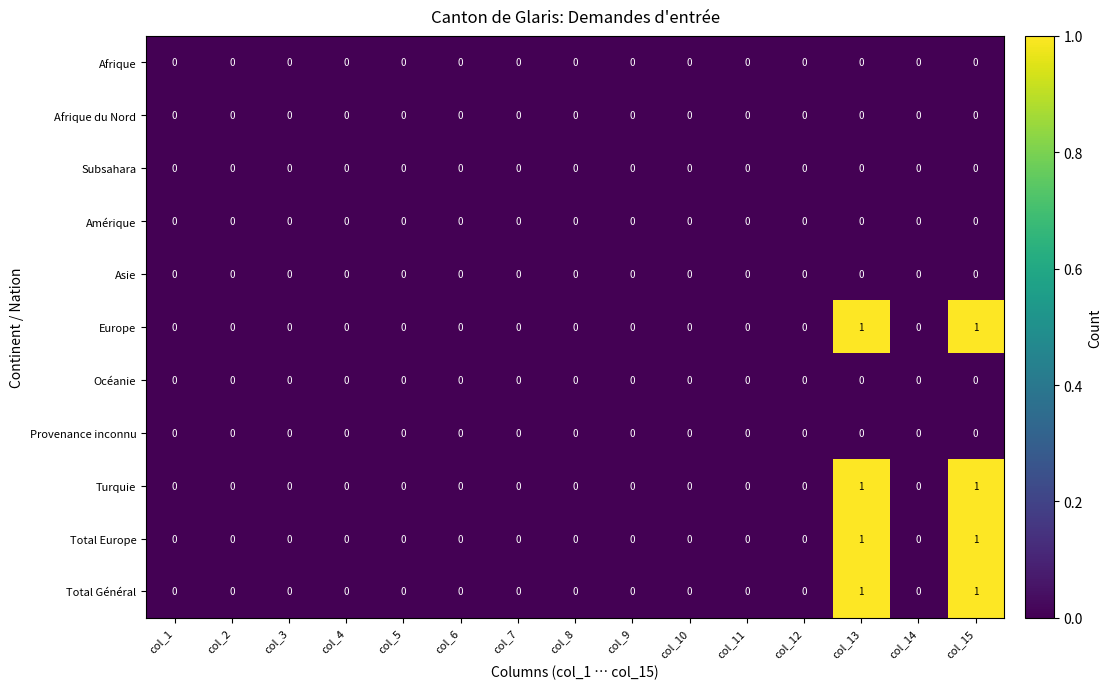

True or false: Afrique has a value of 0 at col_8.

True